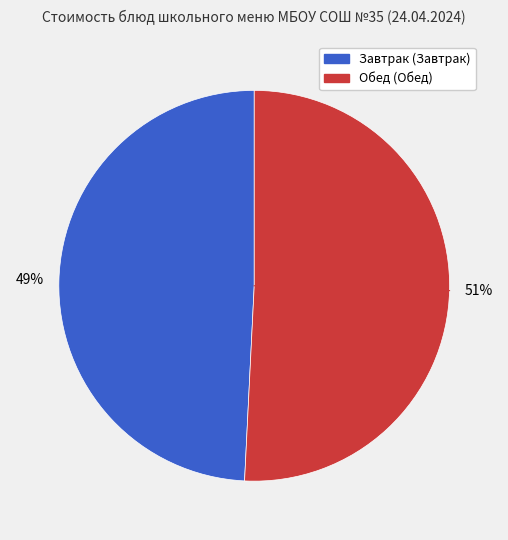

Does any single category account for the majority?

Yes